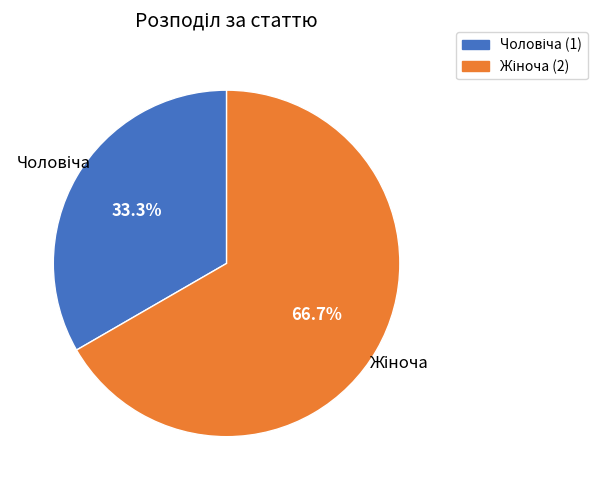

To the nearest percent, what is the difference between the largest and smallest slice percentages?

33%